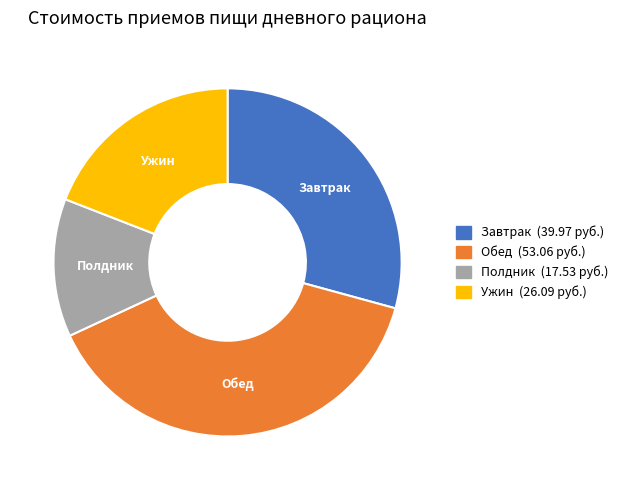

What is the largest slice in the pie chart?

Обед